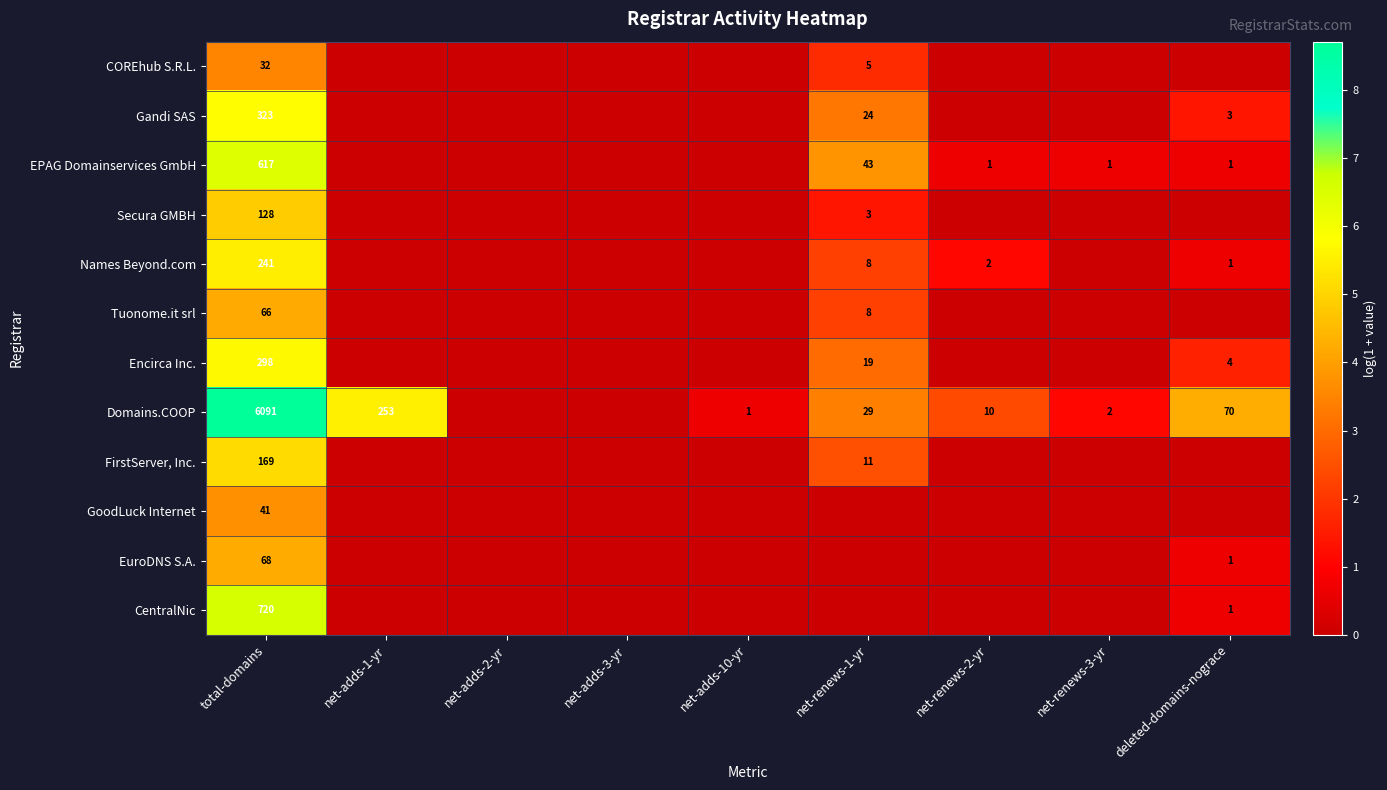

The value of FirstServer, Inc. at total-domains is 84. True or false?

False